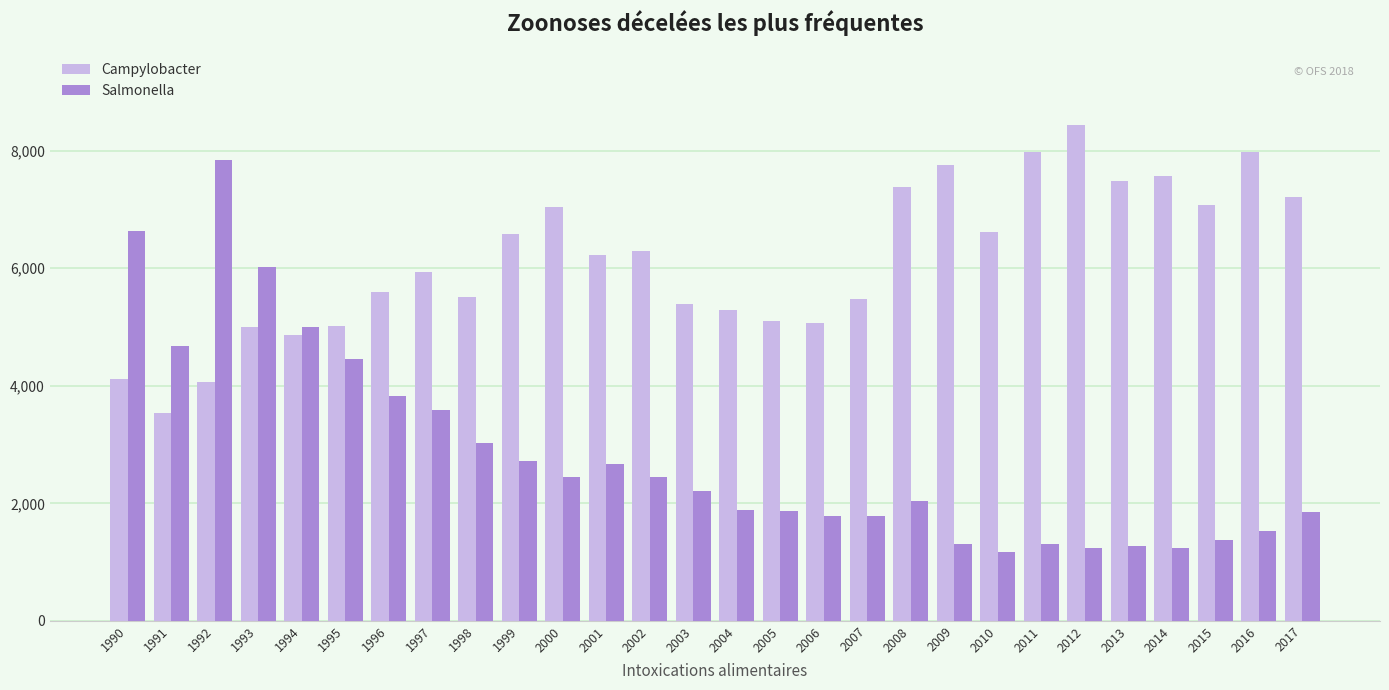

At which label is Salmonella closest to 4507?

1995